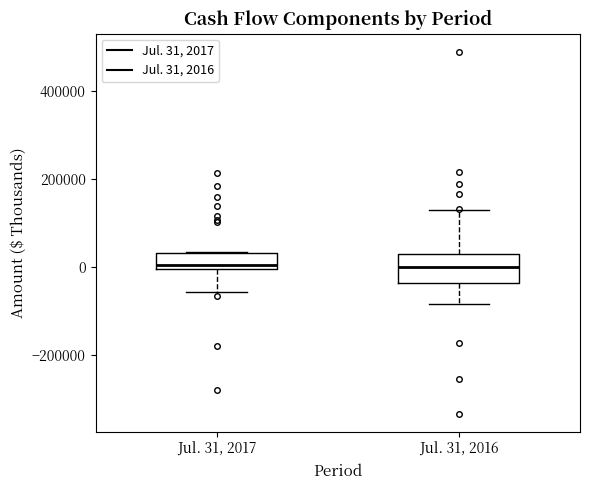

Which box is the tallest, from its lower edge to its upper edge?

Jul. 31, 2016